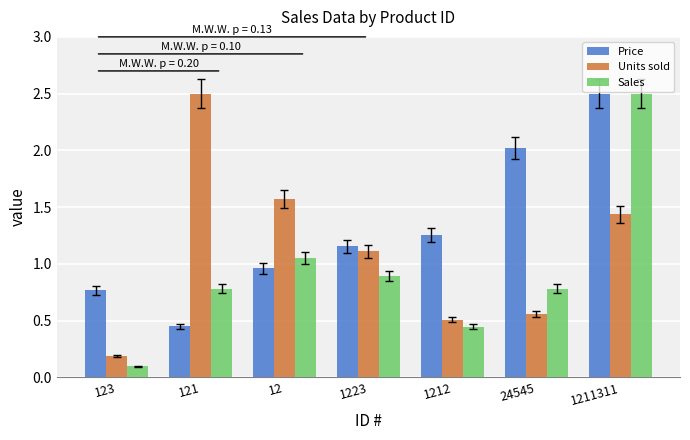

How many bars are there in total?

21